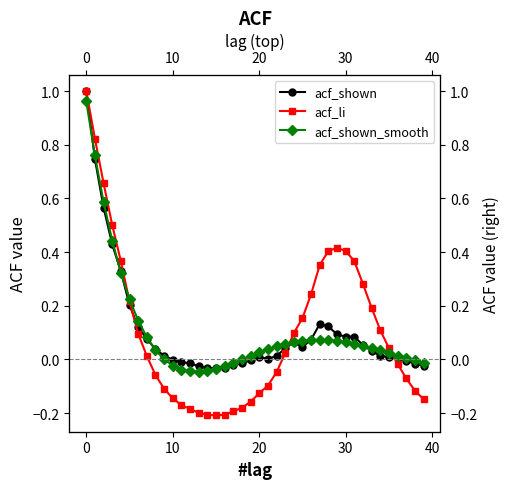

True or false: acf_shown has more than 0 interior local peaks.

True